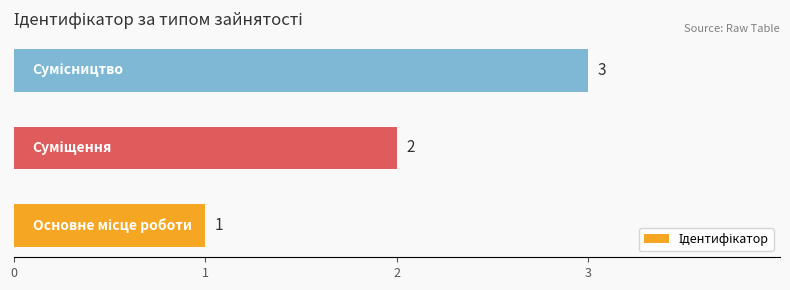

What is the sum of all values?

6